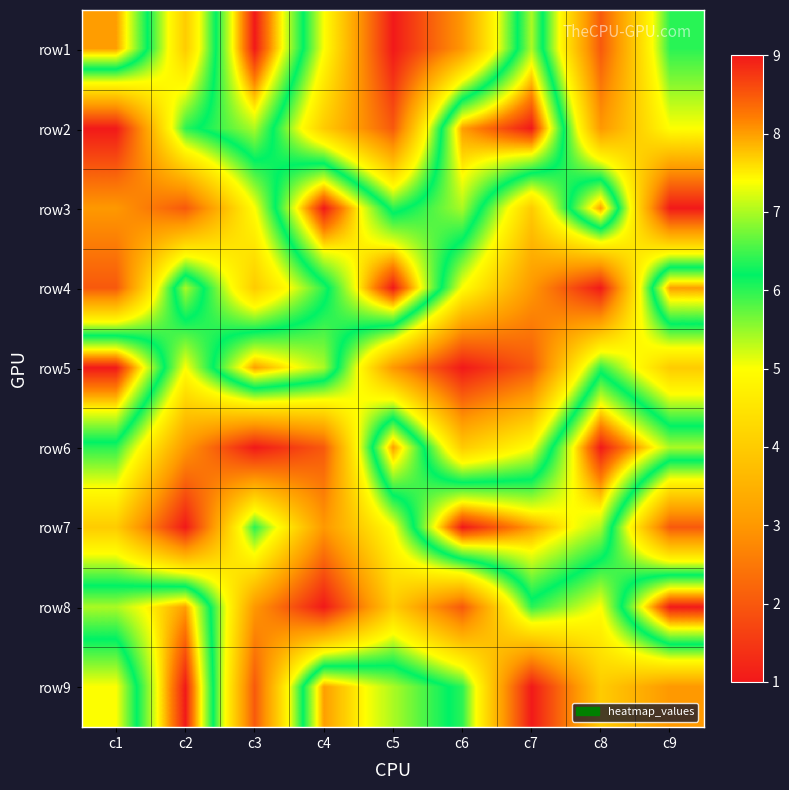

Between c2 and c3, which is larger?

c3